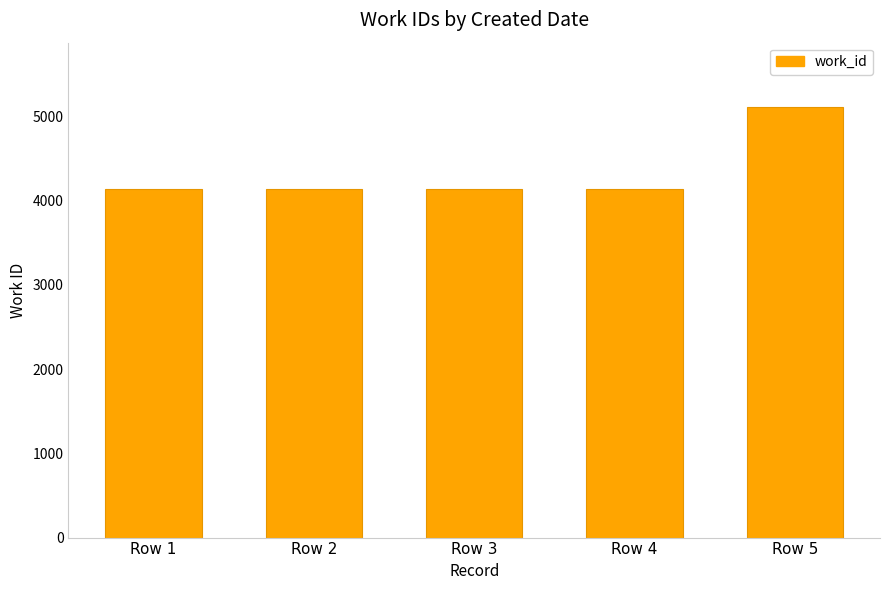

Read the value at Row 4.

4136